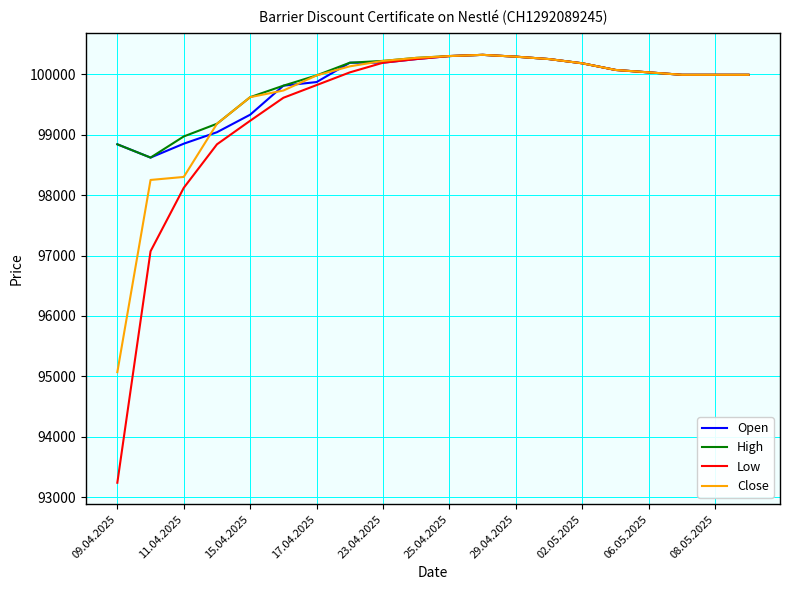

What is the sum of all Open values?

1996400